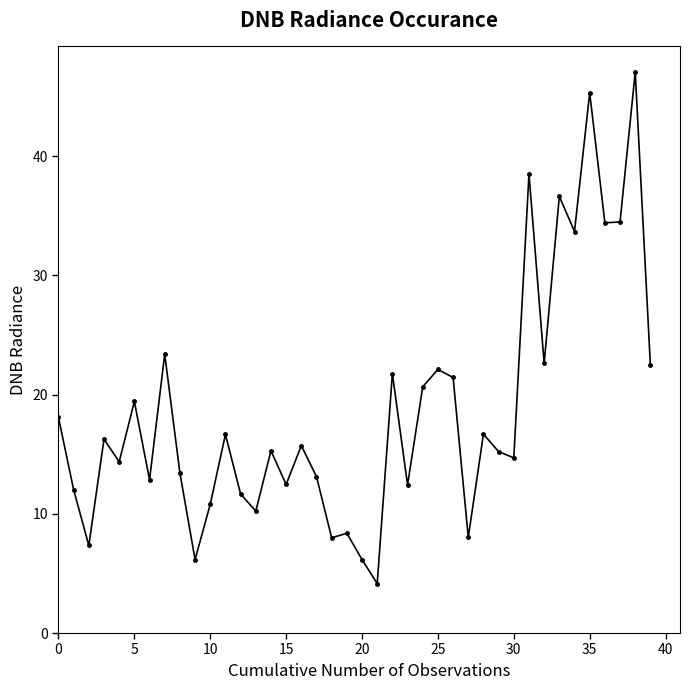

What is the average value?

18.6